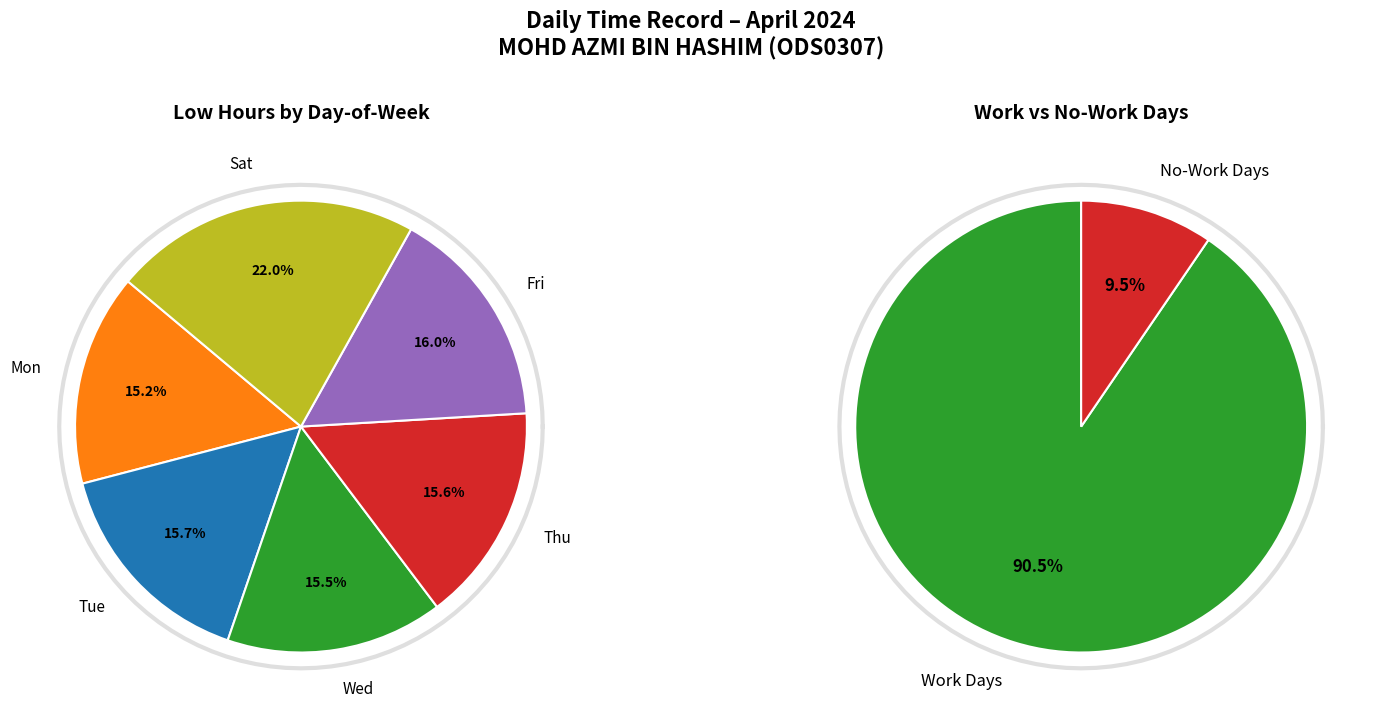

Does 24-Wed represent more than half of the total?

No